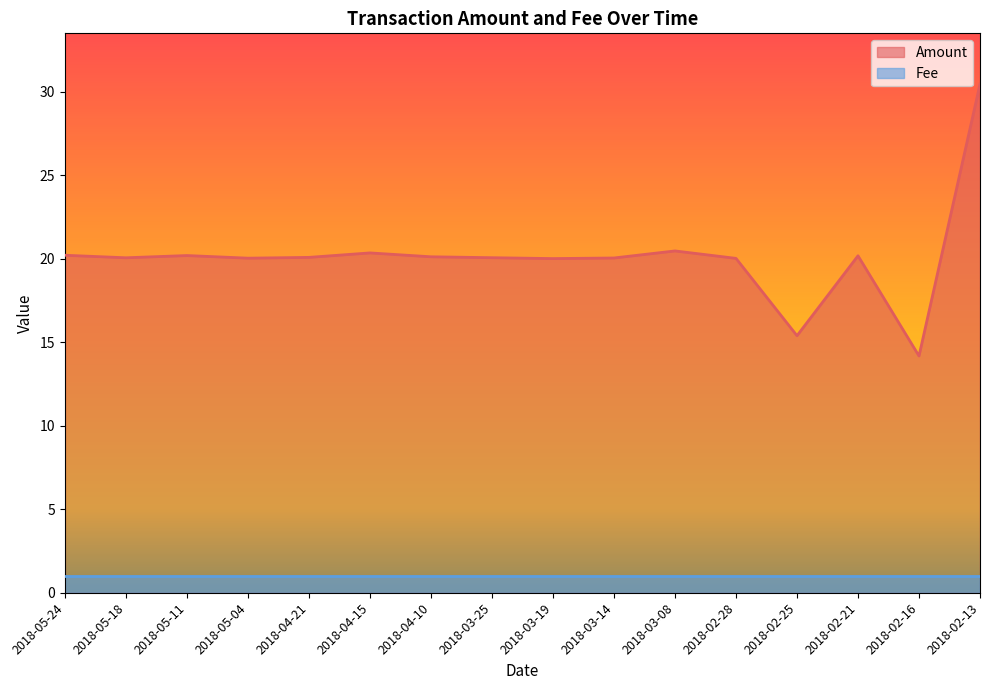

What is the average value?

20.1